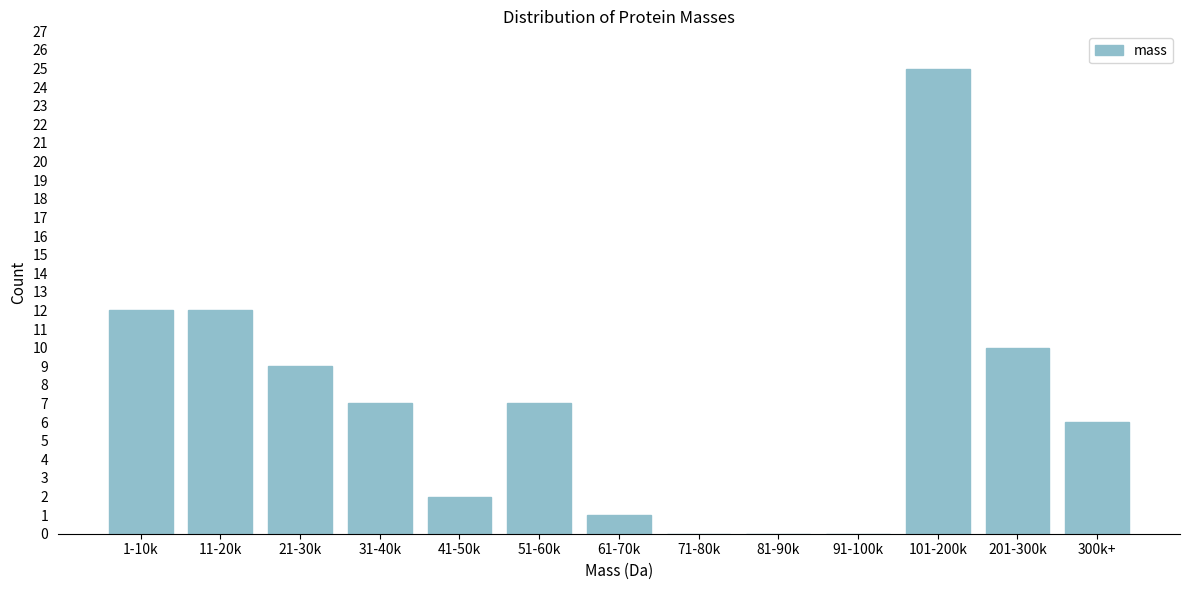

Reading left to right, transcribe all the data shown in this chart.

1-10k=12	11-20k=12	21-30k=9	31-40k=7	41-50k=2	51-60k=7	61-70k=1	71-80k=0	81-90k=0	91-100k=0	101-200k=25	201-300k=10	300k+=6